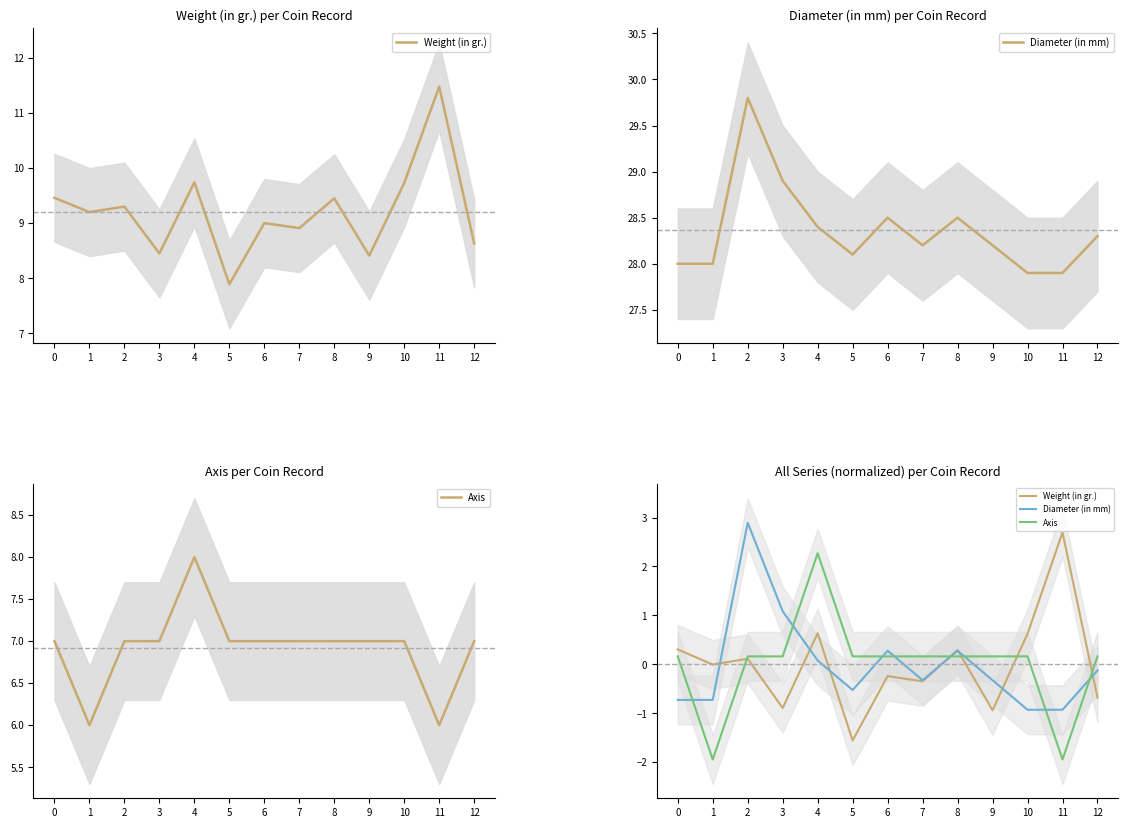

Where do Weight (in gr.) and Diameter (in mm) first cross each other?

1 and 2